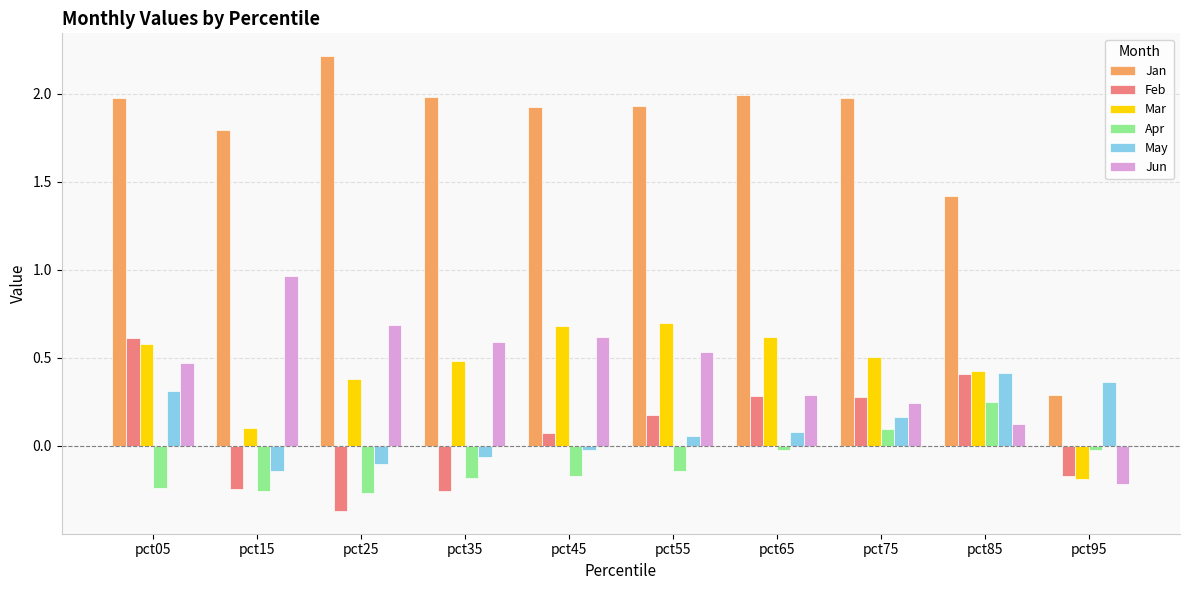

Which series has the largest total across all categories?

Jan